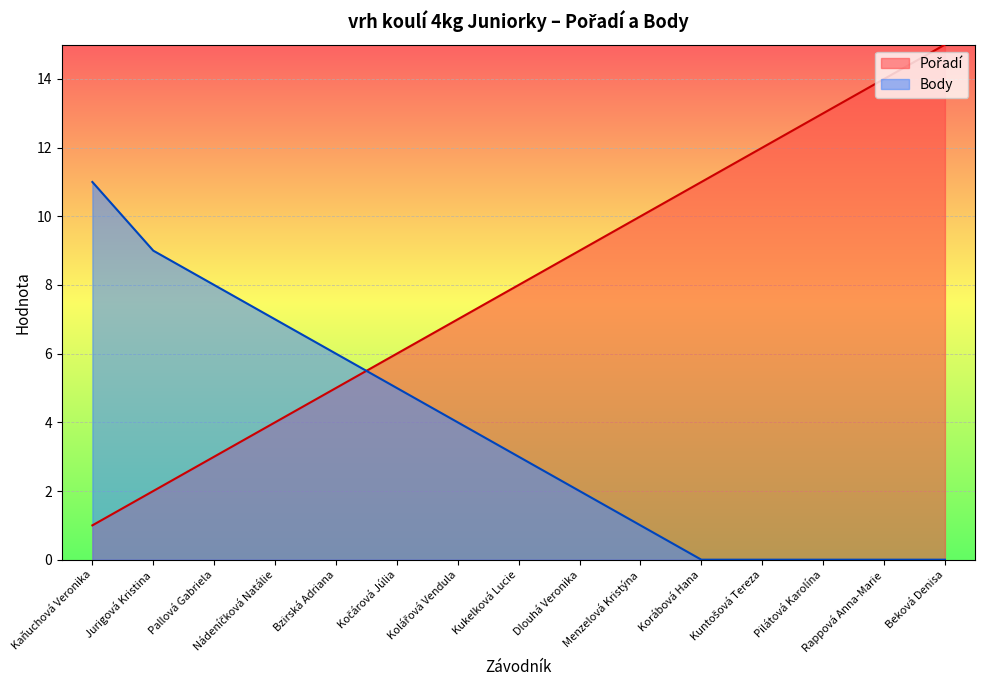

Reading right to left, list all the values displayed in this chart.

Pořadí: Beková Denisa=15	Rappová Anna-Marie=14	Pilátová Karolína=13	Kuntošová Tereza=12	Korábová Hana=11	Menzelová Kristýna=10	Dlouhá Veronika=9	Kukelková Lucie=8	Kolářová Vendula=7	Kočárová Júlia=6	Bzirská Adriana=5	Nádeníčková Natálie=4	Pallová Gabriela=3	Jurigová Kristina=2	Kaňuchová Veronika=1
Body: Beková Denisa=0	Rappová Anna-Marie=0	Pilátová Karolína=0	Kuntošová Tereza=0	Korábová Hana=0	Menzelová Kristýna=1	Dlouhá Veronika=2	Kukelková Lucie=3	Kolářová Vendula=4	Kočárová Júlia=5	Bzirská Adriana=6	Nádeníčková Natálie=7	Pallová Gabriela=8	Jurigová Kristina=9	Kaňuchová Veronika=11